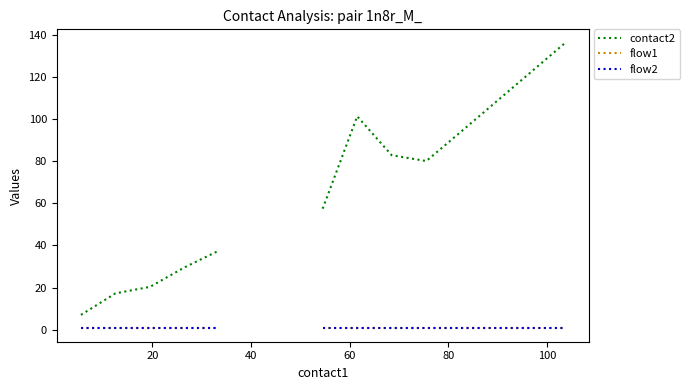

At 60, list the series in order from smallest to largest.

flow1, flow2, contact2